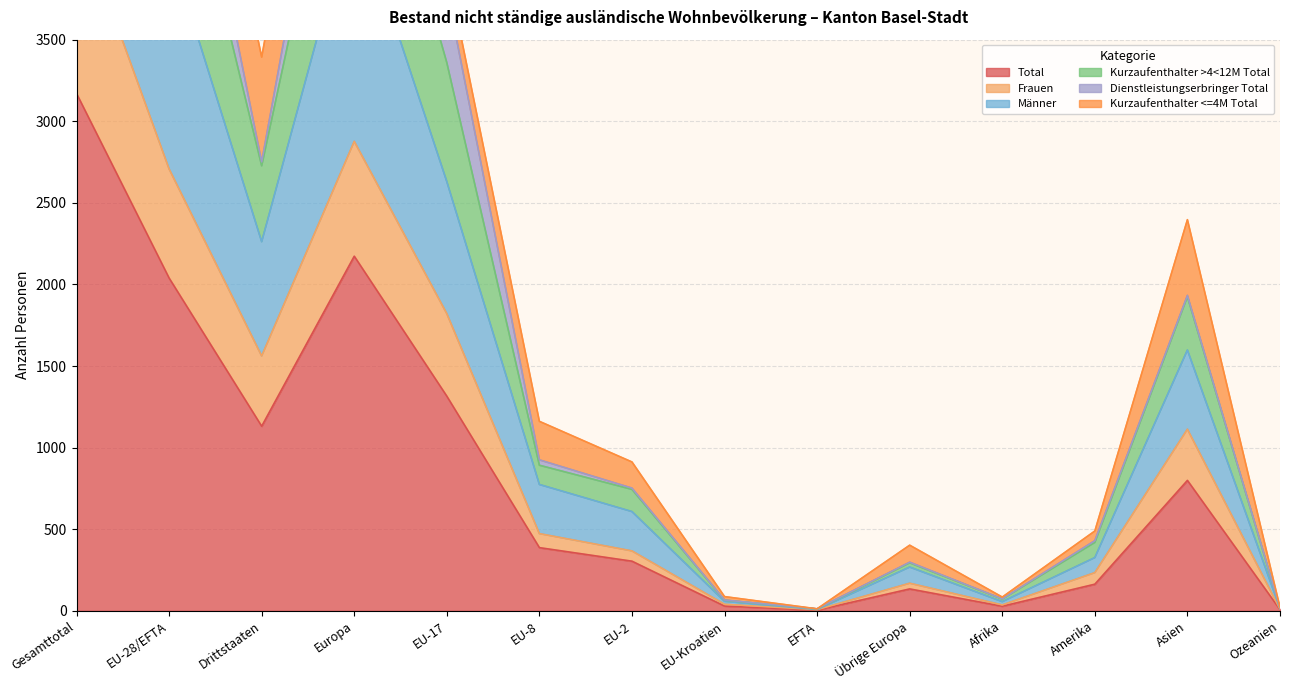

The Total series shows 1131 at Drittstaaten. True or false?

True